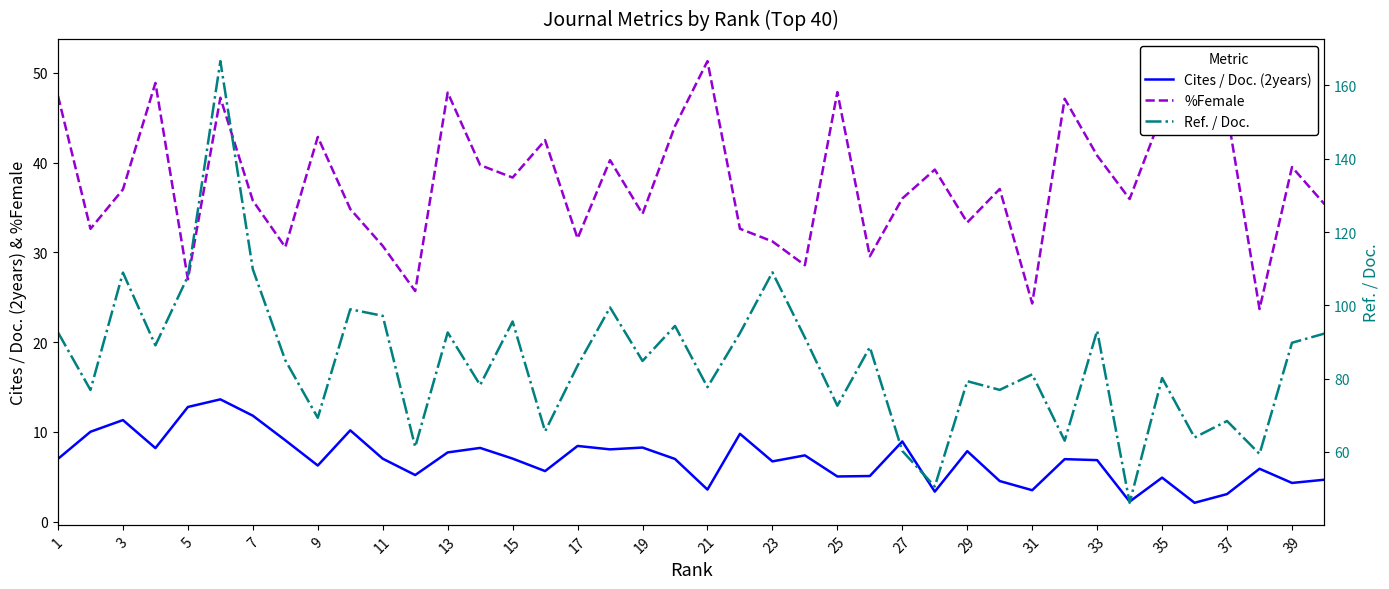

What is the minimum value shown in the chart?

2.1